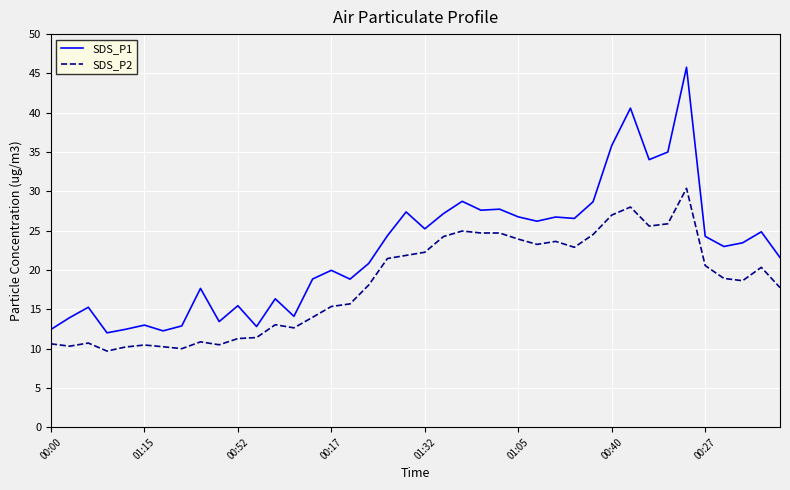

Which series has the largest range (max minus min)?

SDS_P1